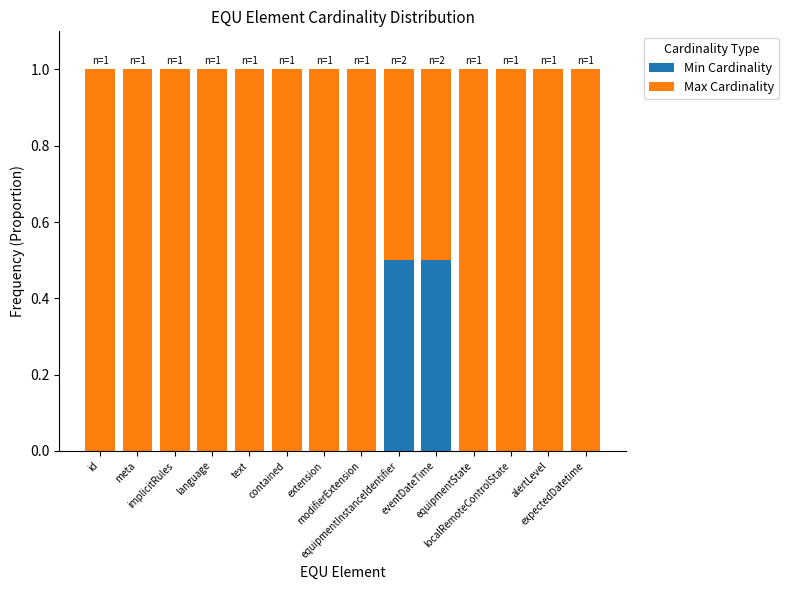

What is the sum of all Min Cardinality values?

1.0